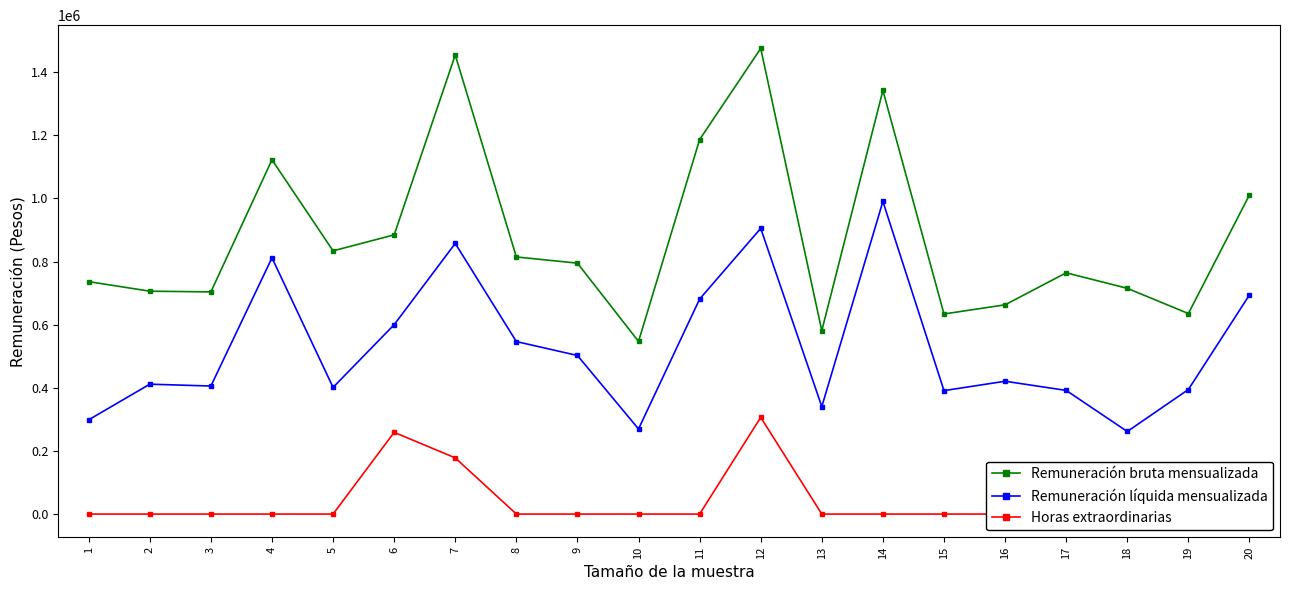

True or false: Remuneración líquida mensualizada and Remuneración bruta mensualizada cross at least once.

False